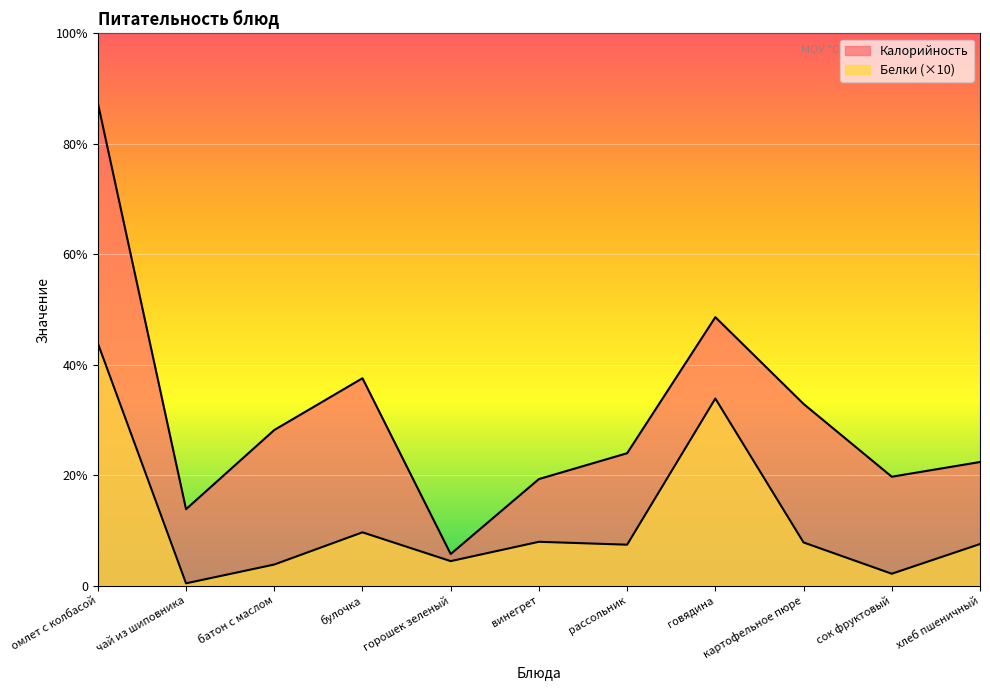

What is the minimum value shown in the chart?

1.7